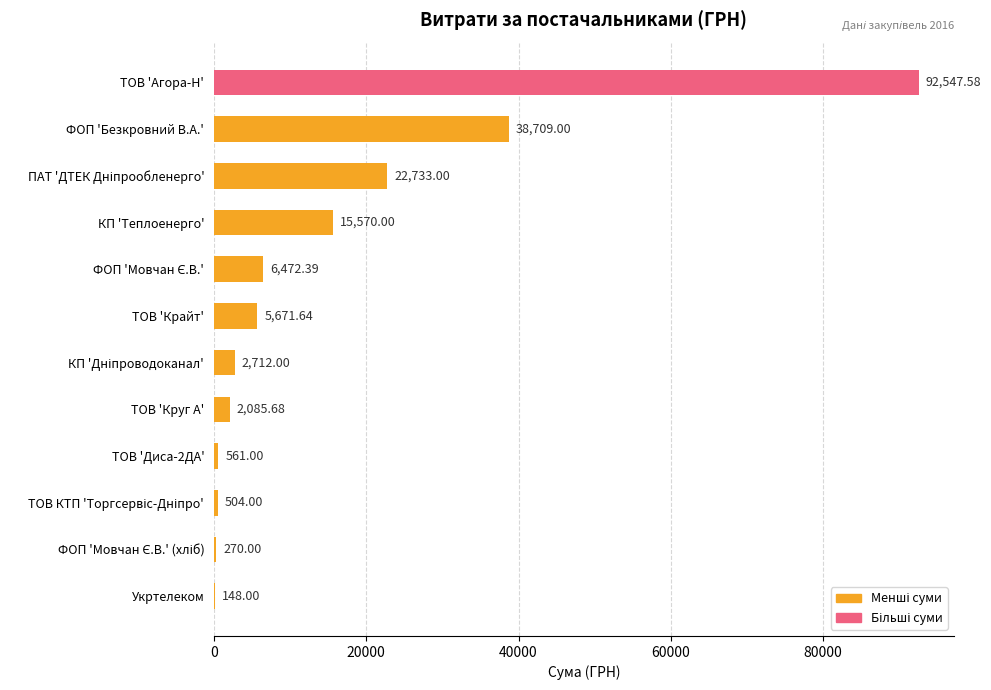

What is the sum of all values?

187984.3